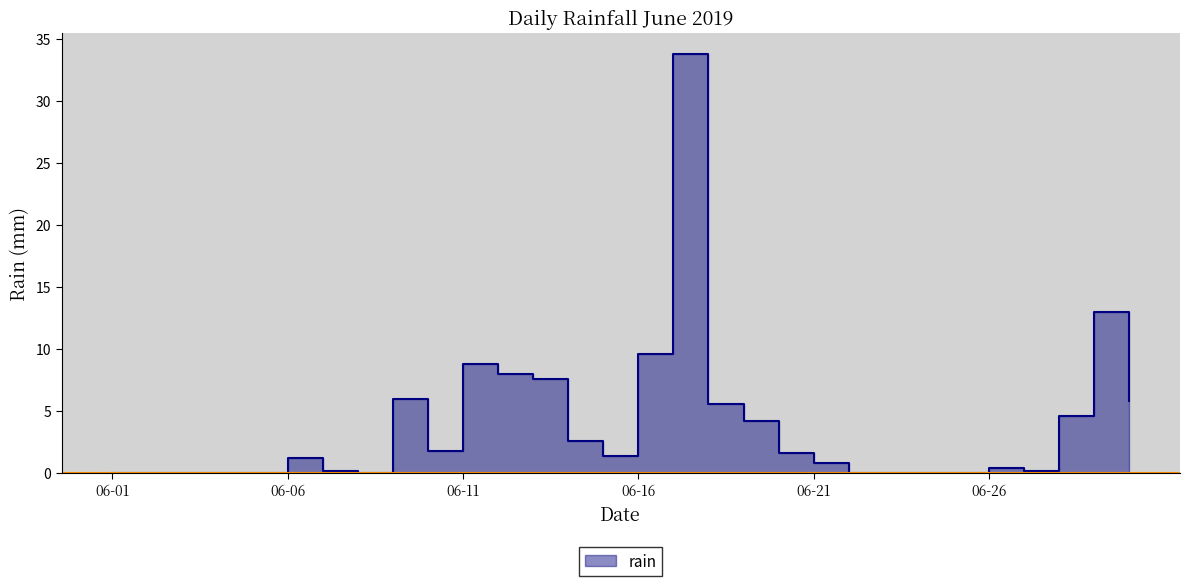

Reading left to right, transcribe all the data shown in this chart.

0.0	0.0	0.0	0.0	0.0	1.2	0.2	0.0	6.0	1.8	8.8	8.0	7.6	2.6	1.4	9.6	33.8	5.6	4.2	1.6	0.8	0.0	0.0	0.0	0.0	0.4	0.2	4.6	13.0	5.8